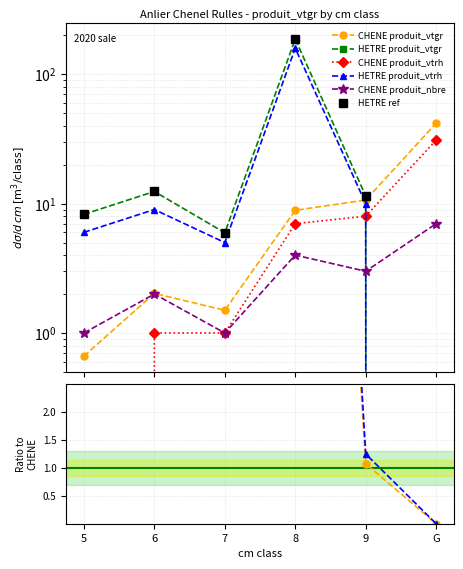

True or false: CHENE produit_vtrh and CHENE produit_vtgr cross at least once.

False